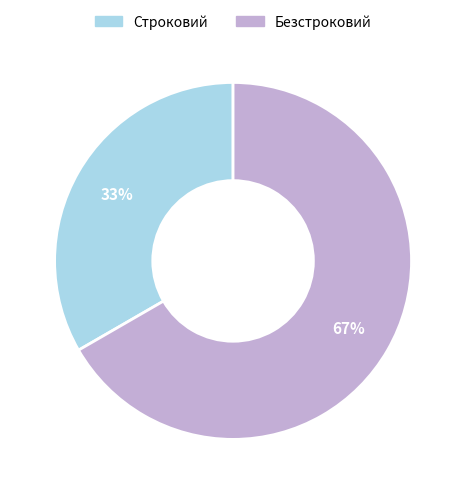

Is Безстроковий the majority of the pie?

Yes